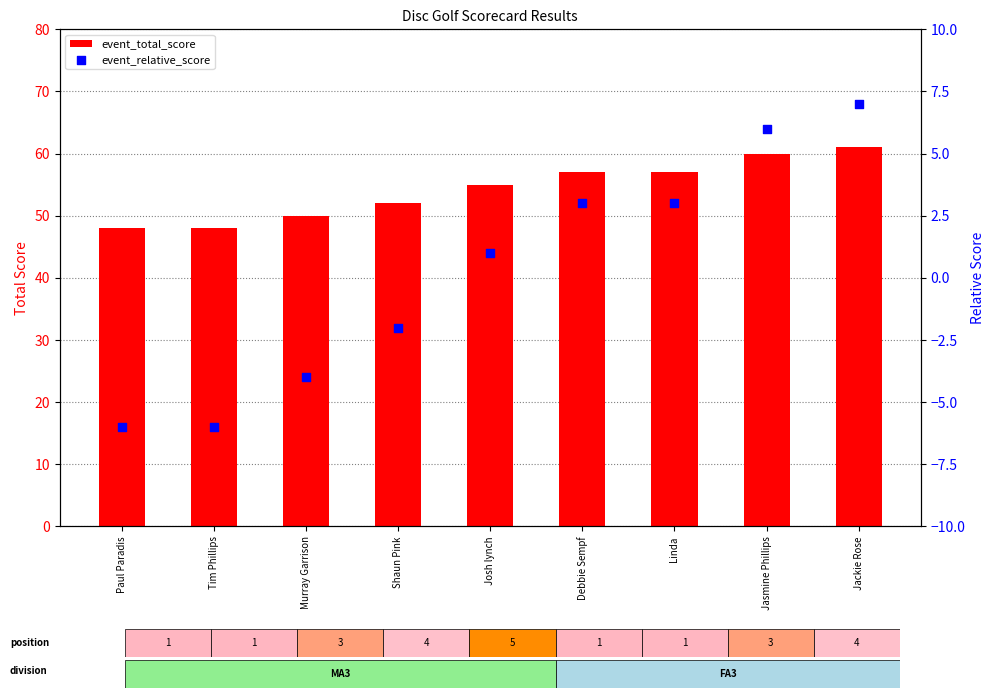

Is the value of event_total_score at Josh lynch greater than the value of event_relative_score at Debbie Sempf?

Yes